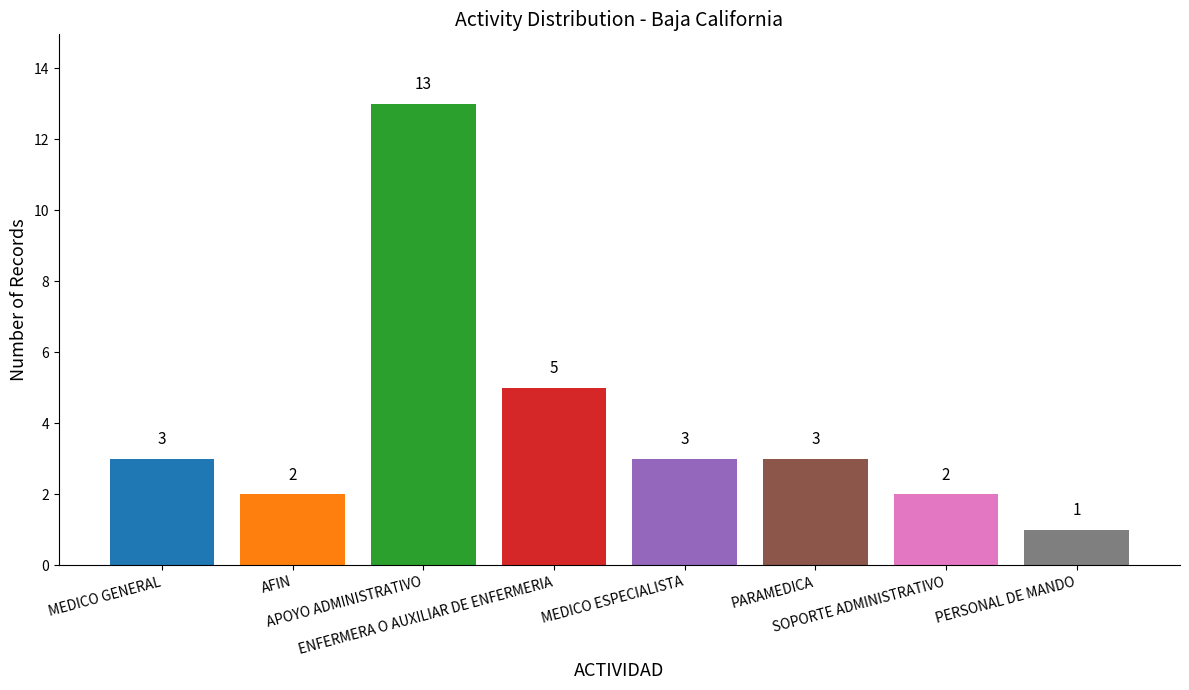

What is the value of the 1st bar from the left?

3